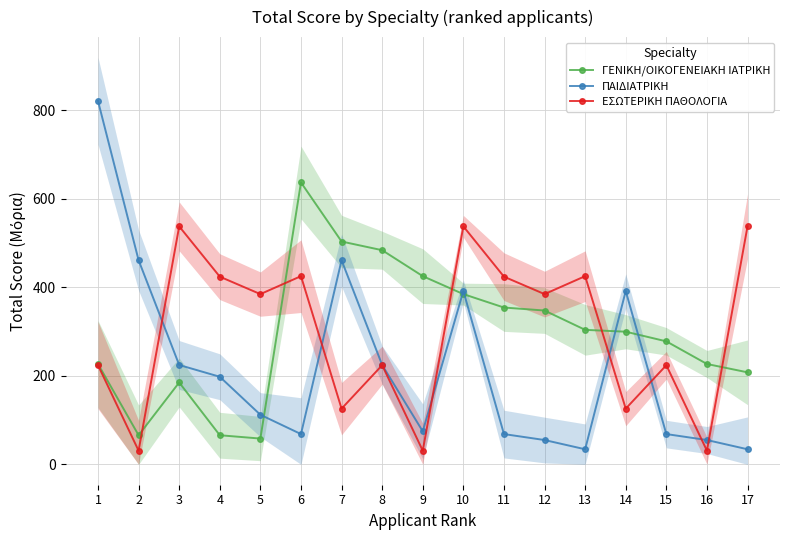

At which category does ΓΕΝΙΚΗ/ΟΙΚΟΓΕΝΕΙΑΚΗ ΙΑΤΡΙΚΗ reach its first local valley?

2